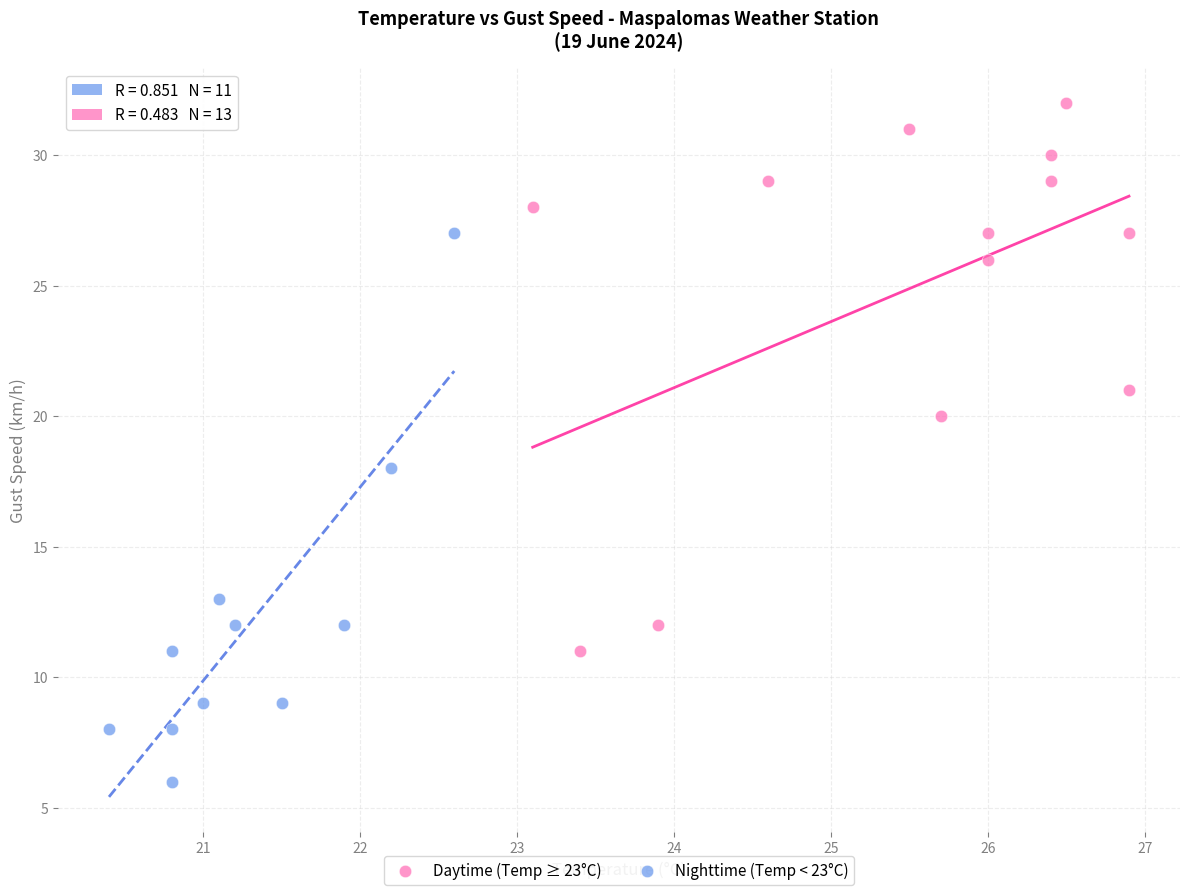

Which series reaches the maximum Y coordinate?

Daytime (Temp ≥ 23°C)